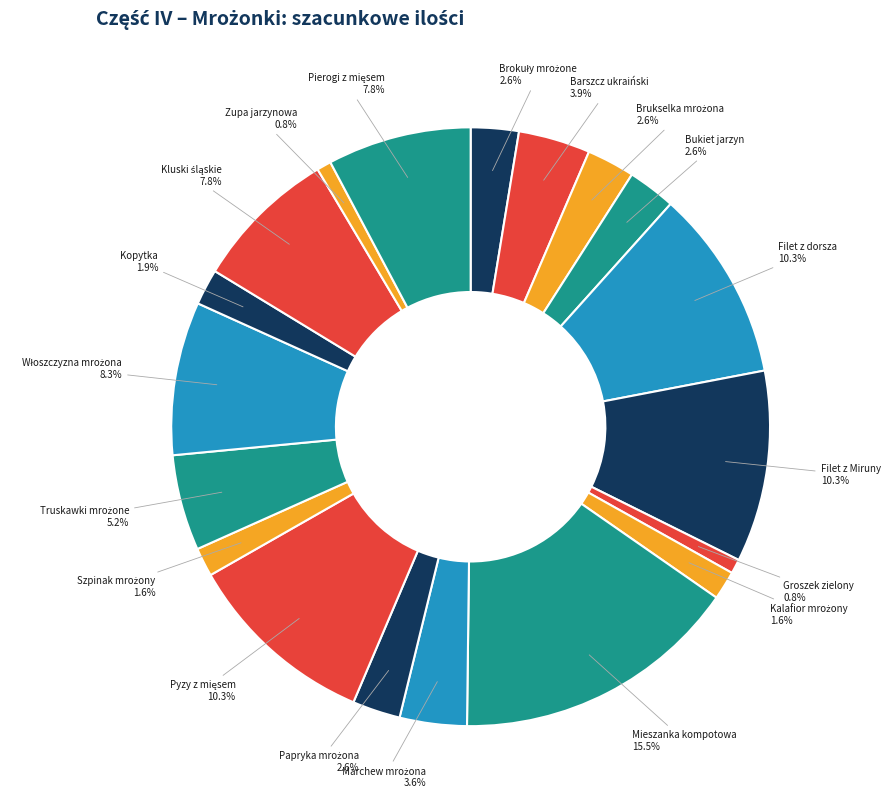

Rank the categories by value from highest to lowest.

Mieszanka kompotowa, Filet z dorsza, Filet z Miruny, Pyzy z mięsem, Włoszczyzna mrożona, Kluski śląskie, Pierogi z mięsem, Truskawki mrożone, Barszcz ukraiński, Marchew mrożona, Brokuły mrożone, Brukselka mrożona, Bukiet jarzyn, Papryka mrożona, Kopytka, Kalafior mrożony, Szpinak mrożony, Groszek zielony, Zupa jarzynowa